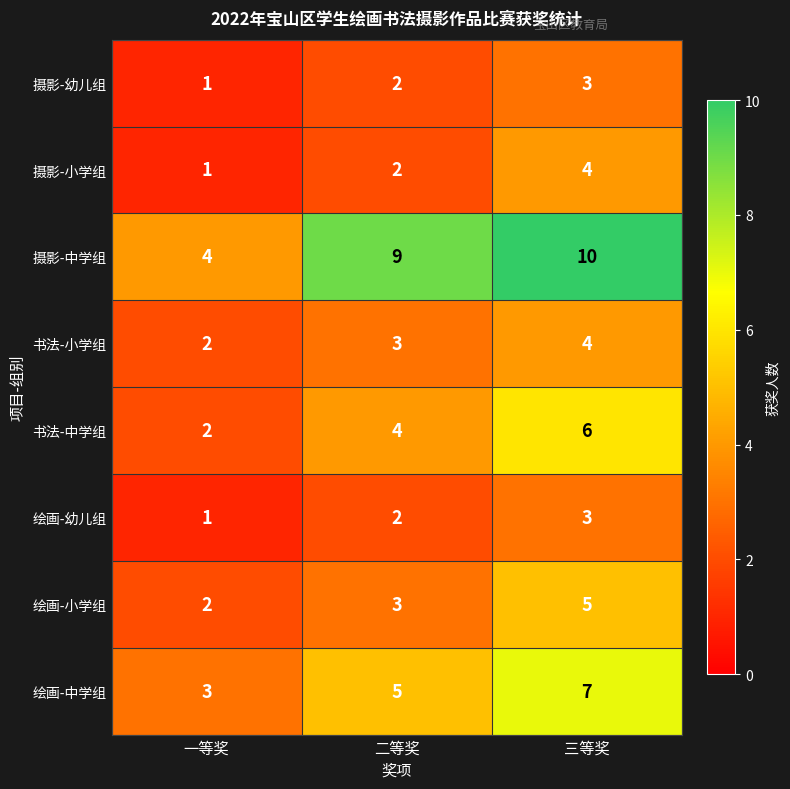

Reading left to right, transcribe all the data shown in this chart.

摄影-幼儿组: 1	2	3
摄影-小学组: 1	2	4
摄影-中学组: 4	9	10
书法-小学组: 2	3	4
书法-中学组: 2	4	6
绘画-幼儿组: 1	2	3
绘画-小学组: 2	3	5
绘画-中学组: 3	5	7